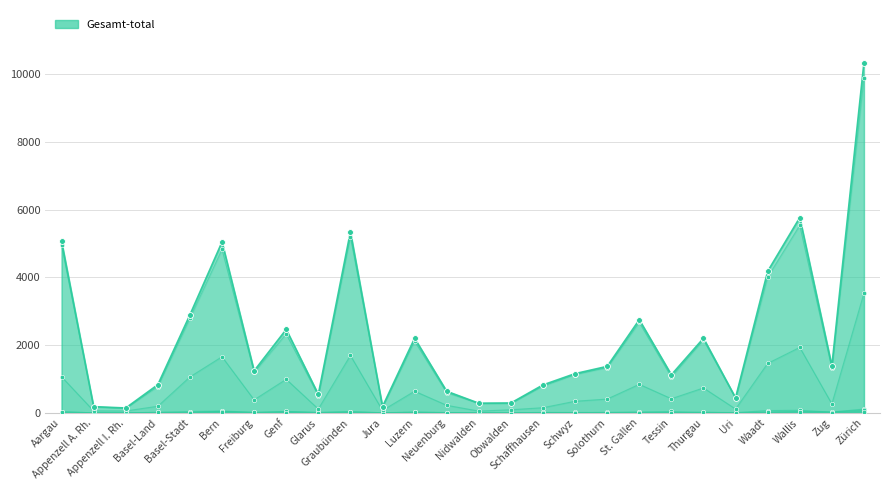

At which category is the sum across all series the highest?

Zürich